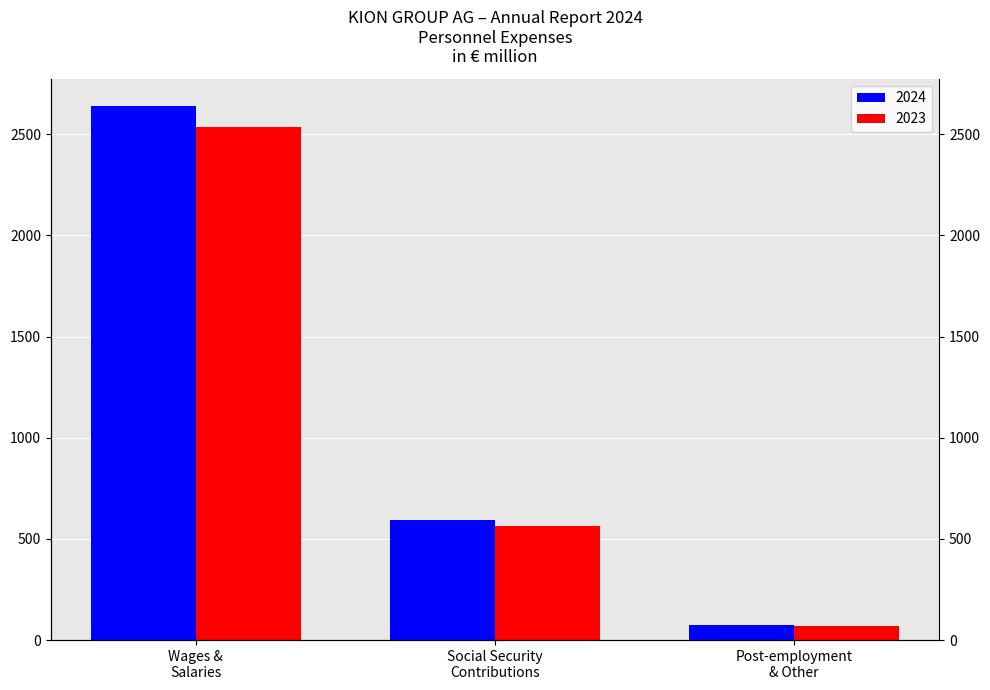

Where is 2023 nearest to the value 1302?

Social Security Contributions